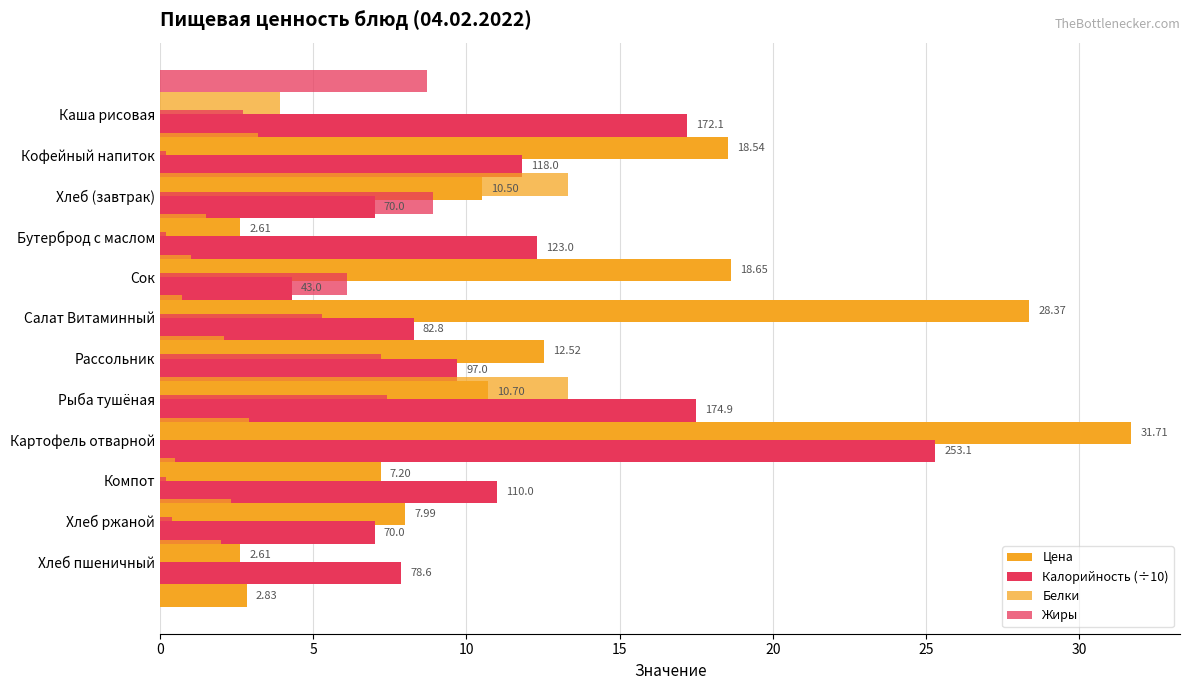

True or false: Жиры has a value of 5.7 at Картофель отварной.

False